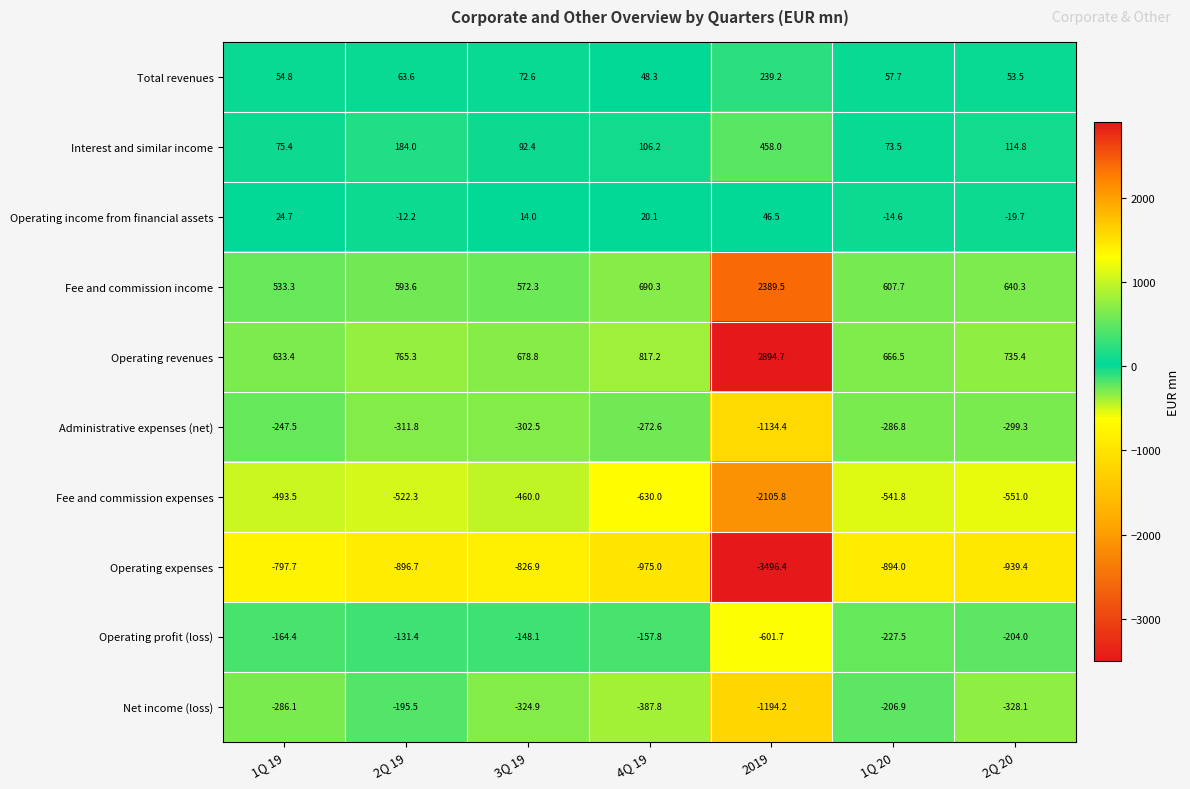

List the series in order of their peak value, lowest first.

Operating expenses, Fee and commission expenses, Administrative expenses (net), Net income (loss), Operating profit (loss), Operating income from financial assets, Total revenues, Interest and similar income, Fee and commission income, Operating revenues